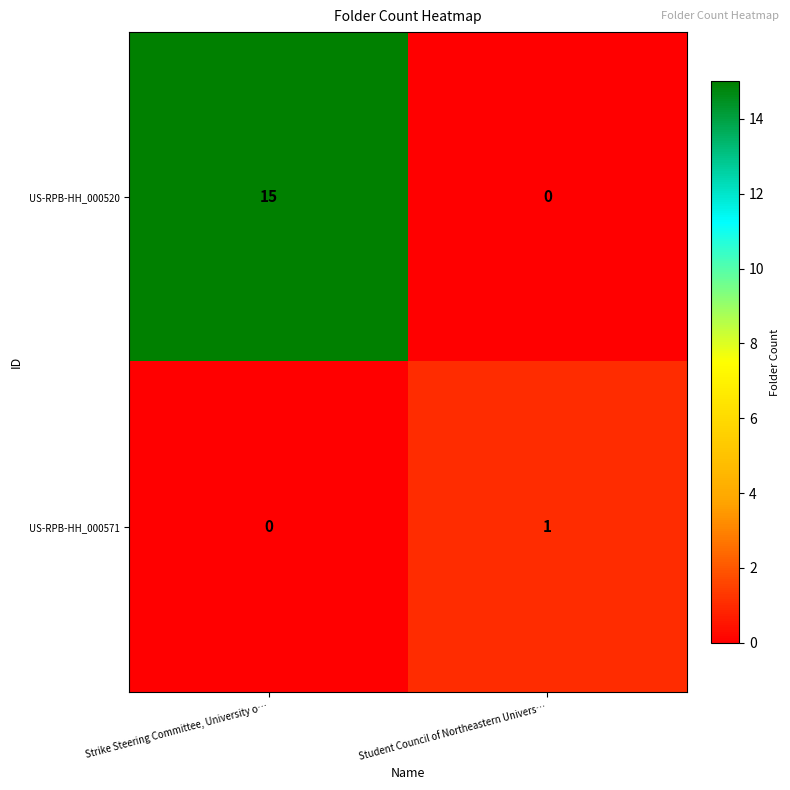

What is the difference between the highest and lowest values at Strike Steering Committee, University o…?

15